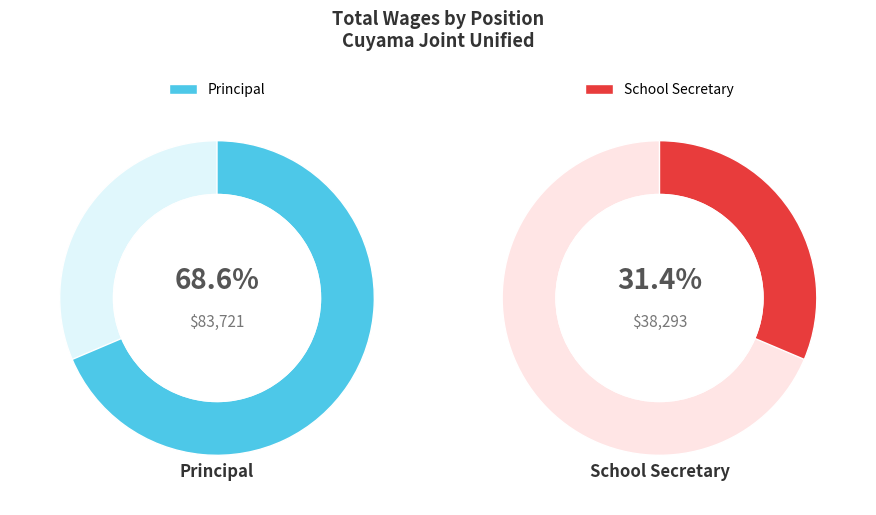

What percentage is the Principal slice, to the nearest percent?

69%